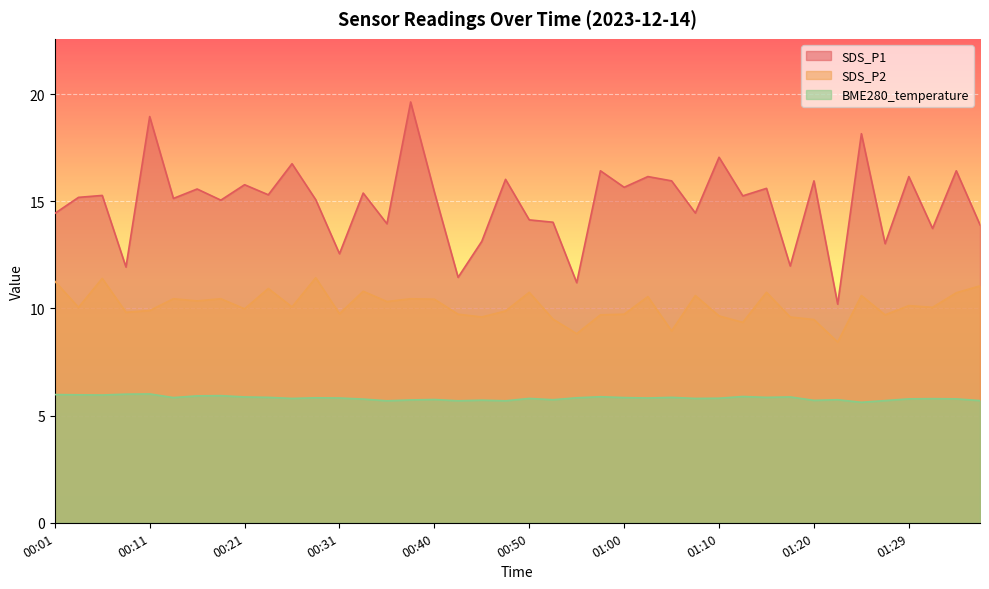

Rank the series by their average value, from lowest to highest.

BME280_temperature, SDS_P2, SDS_P1